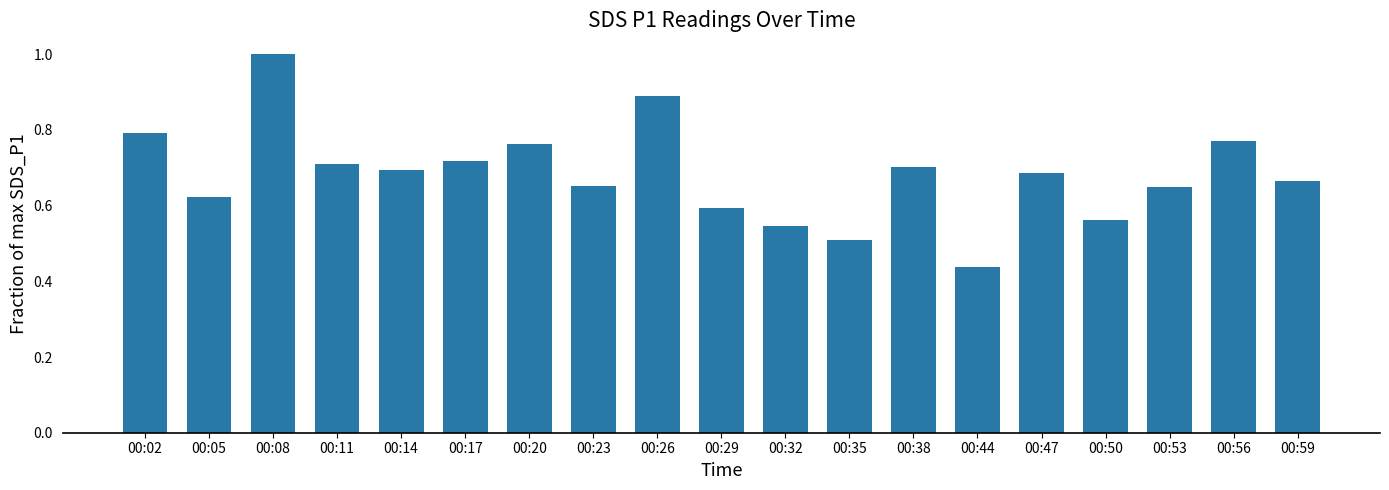

At which label is the value closest to 0?

00:44